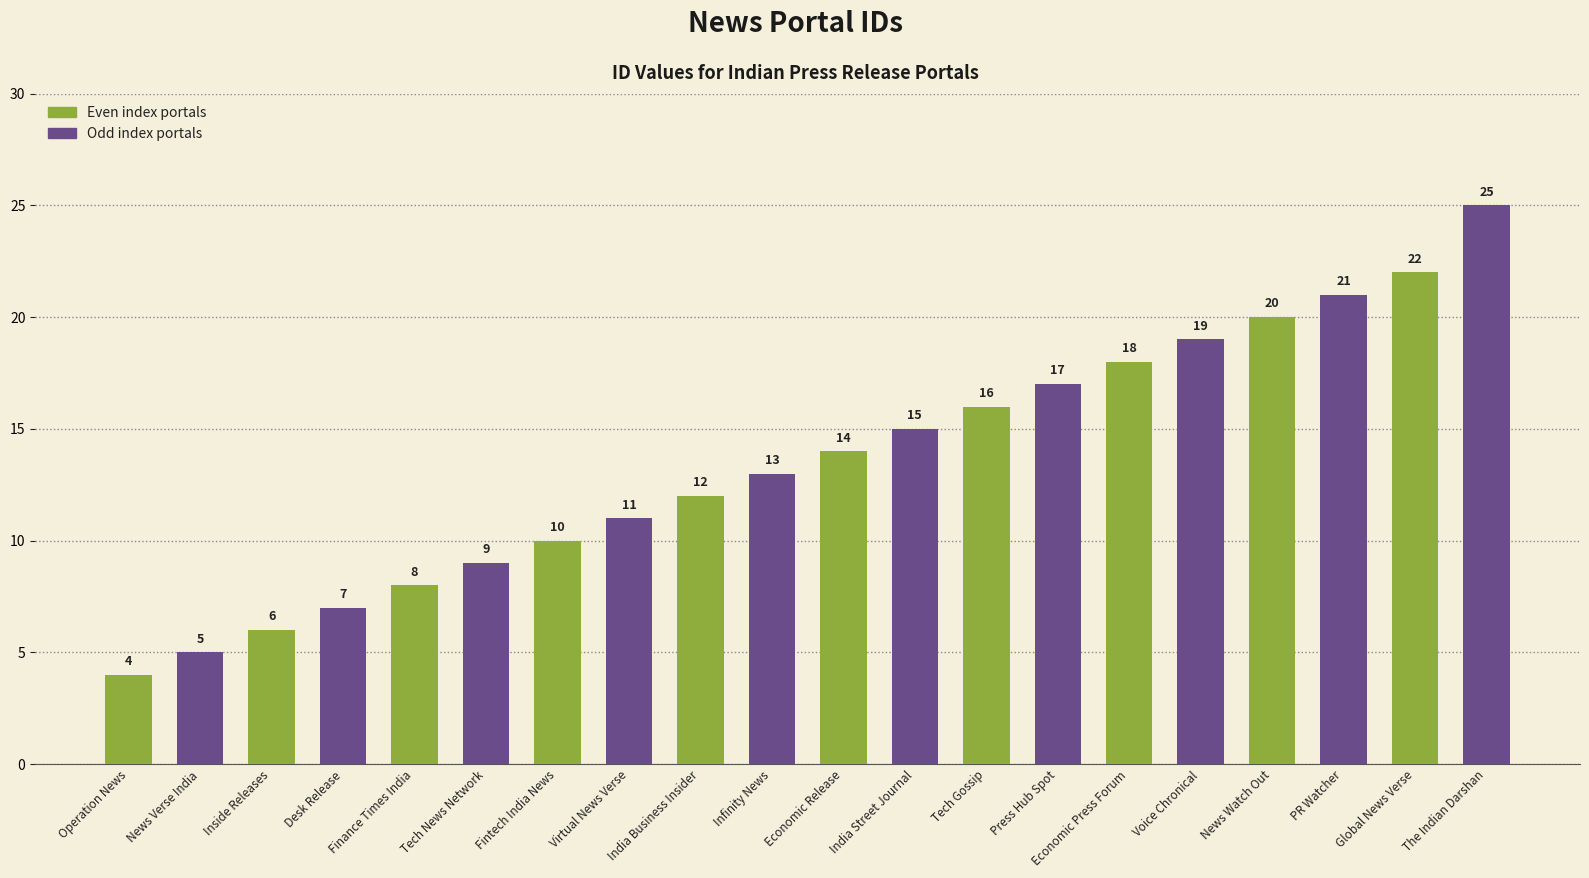

What is the change in value from Virtual News Verse to News Watch Out?

+9